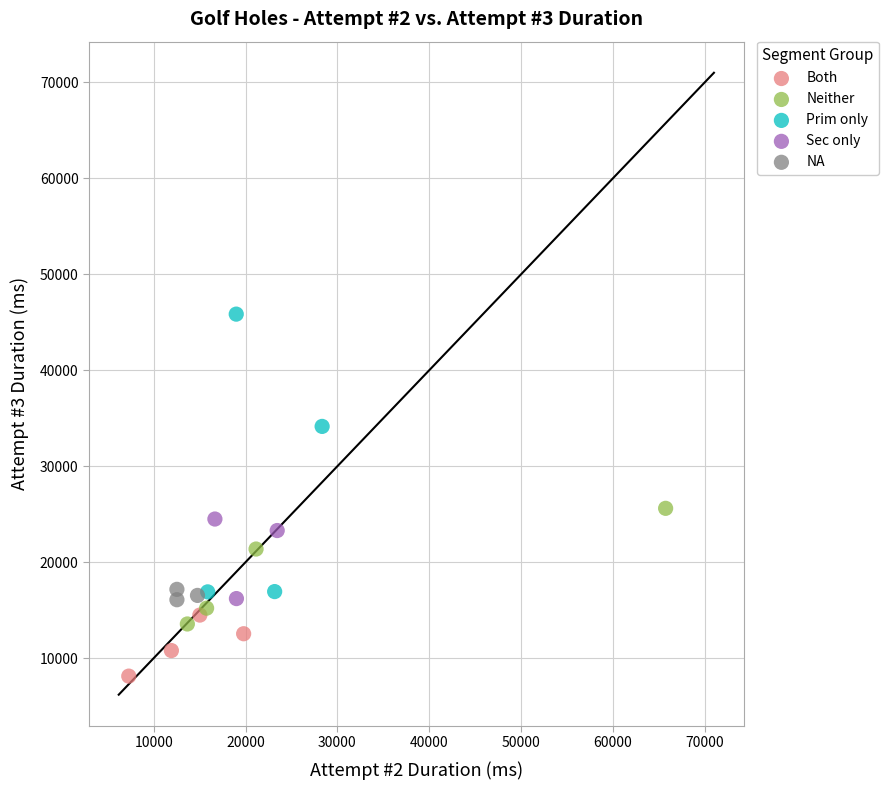

Which series contains the highest Y value?

Prim only